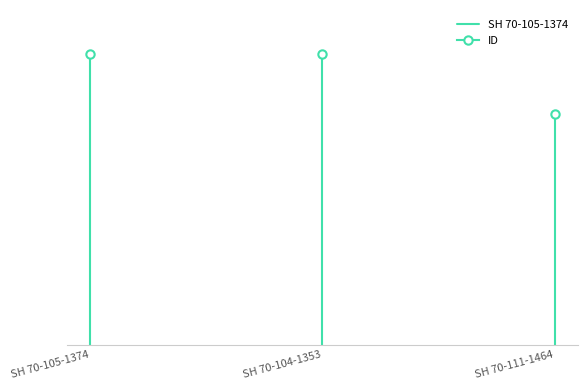

Which has a higher value, SH 70-105-1374 or SH 70-105-1374?

SH 70-105-1374